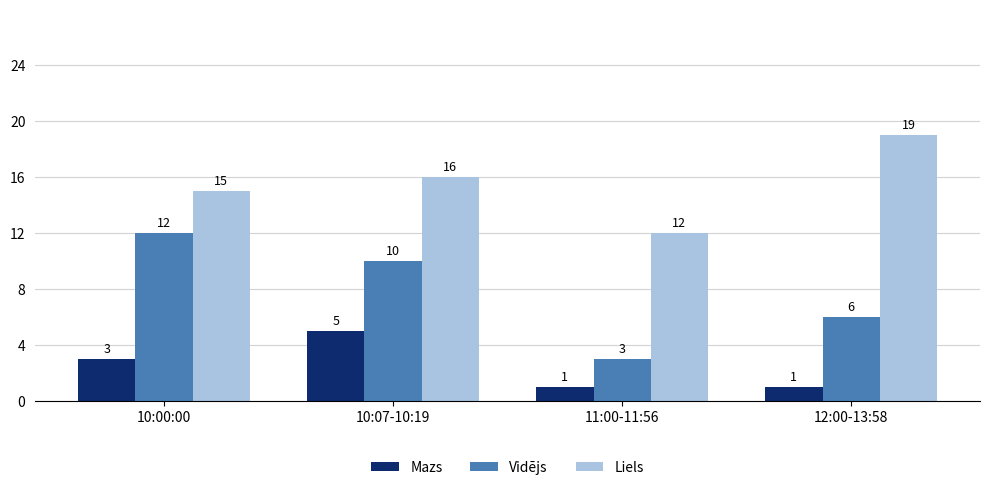

At which category is the sum across all series the highest?

10:07-10:19